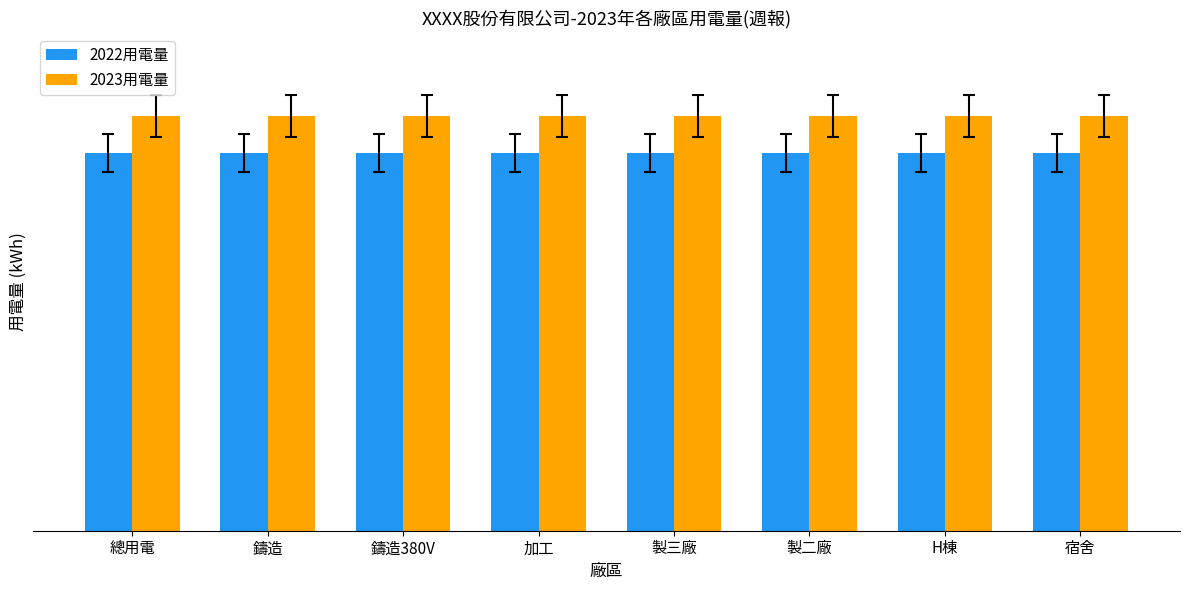

What are all the series names shown in the legend?

2022用電量, 2023用電量